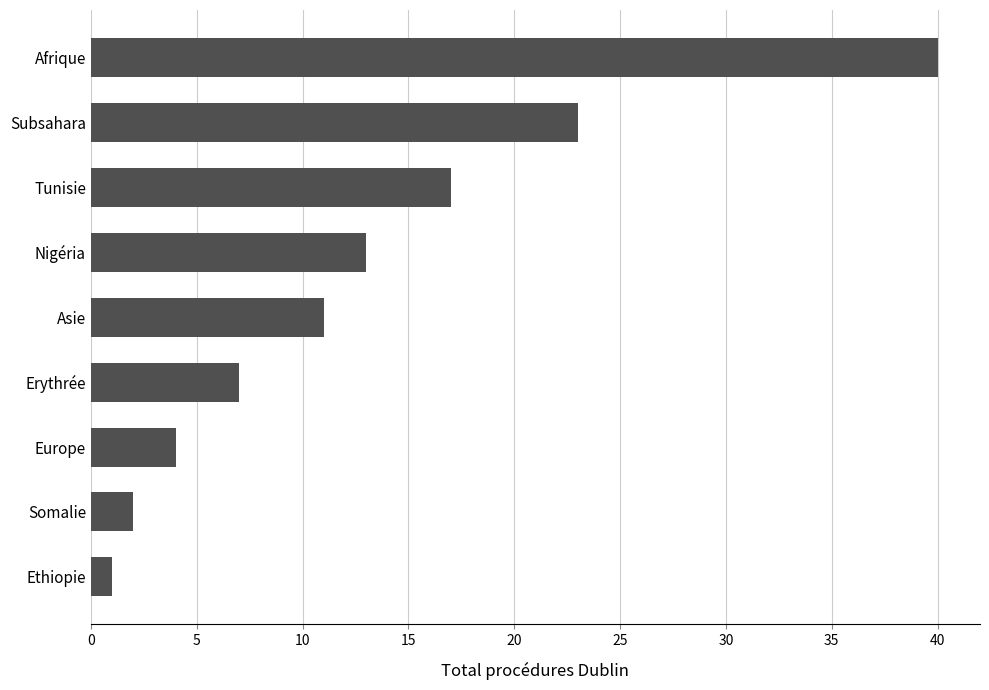

The chart shows a value of 2 at Europe. True or false?

False